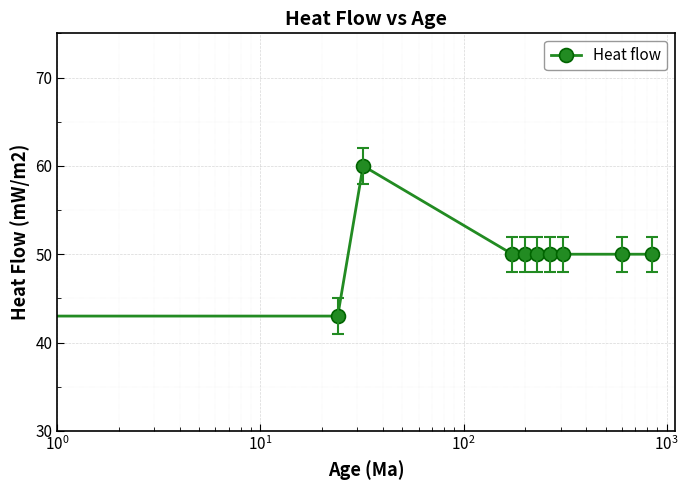

Reading left to right, extract all data points from this chart.

43	43	60	50	50	50	50	50	50	50